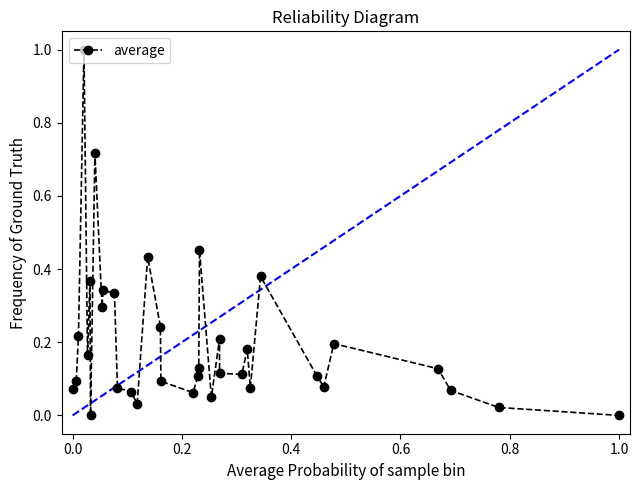

What is the greatest value displayed?

1.0